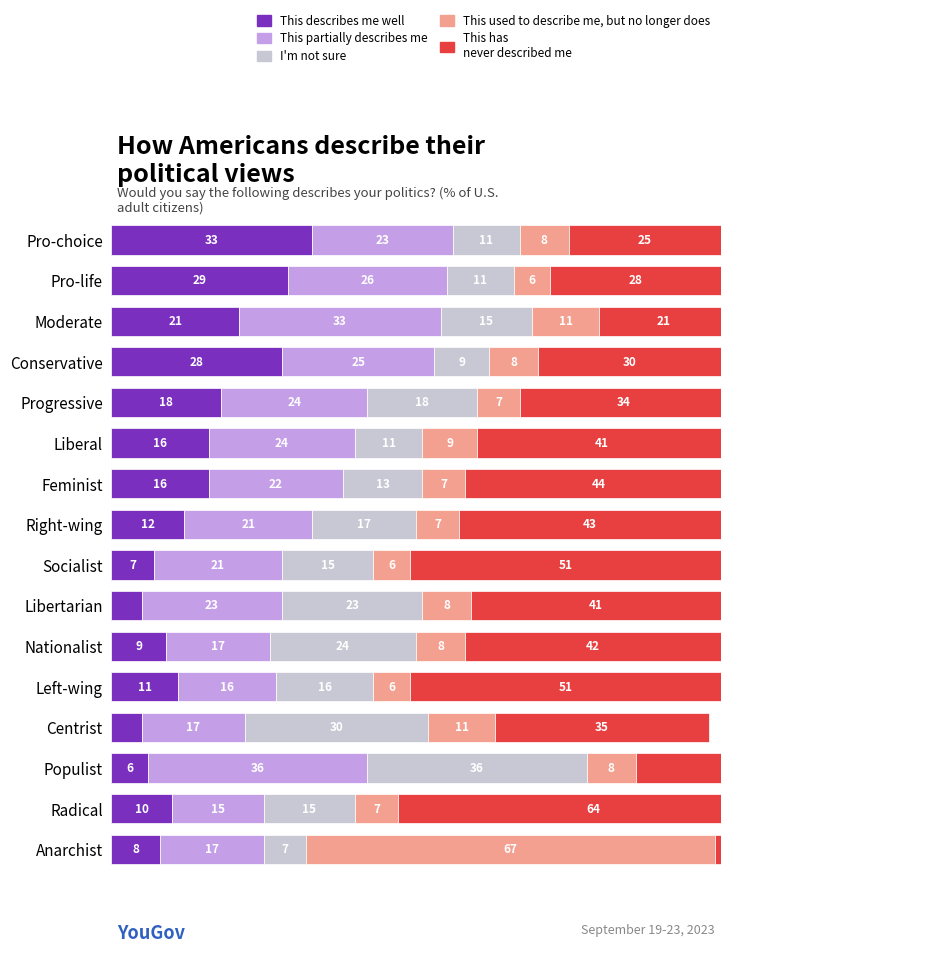

What is the difference between the maximum and minimum values in the This used to describe me series?

61